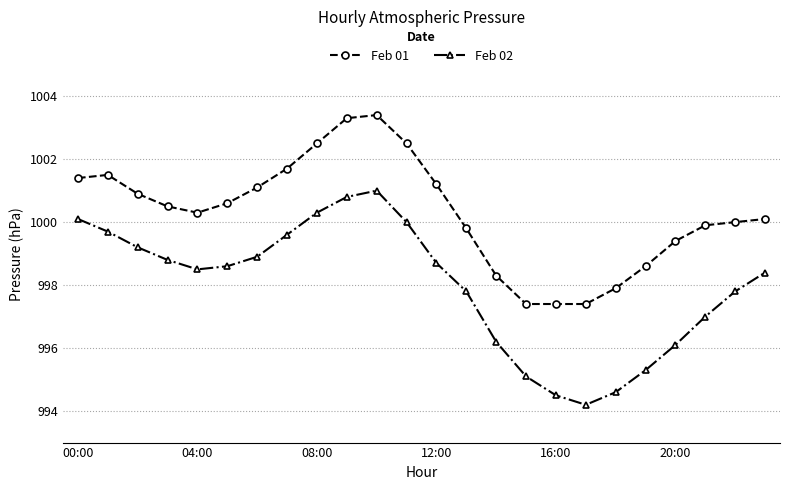

What is the value of the Feb 01 point at the 9th from the left?

1002.5